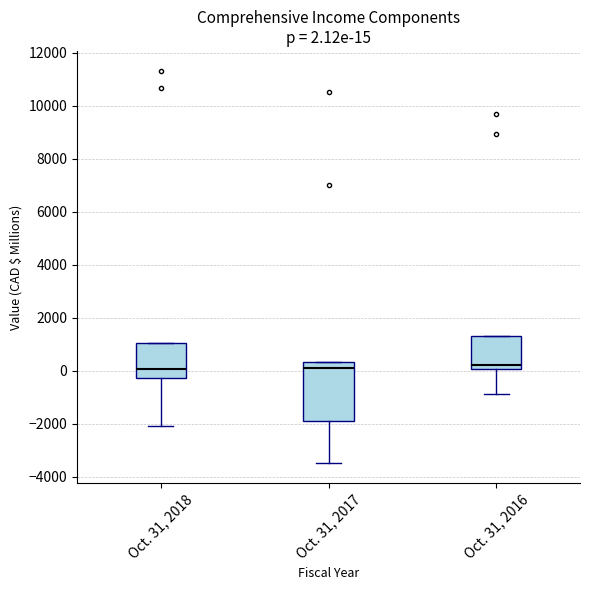

Which box is the tallest, from its lower edge to its upper edge?

Oct. 31, 2017